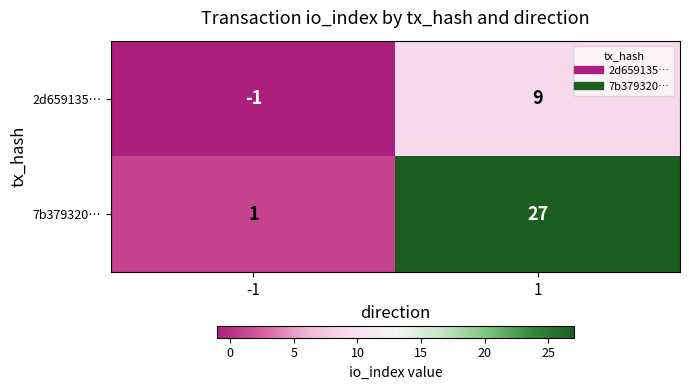

What is the maximum value for 7b379320…?

27